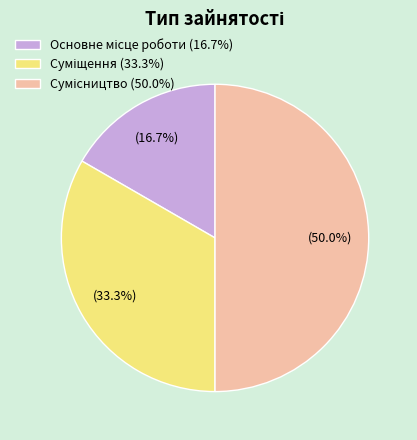

What percentage is the Суміщення slice, to the nearest percent?

33%